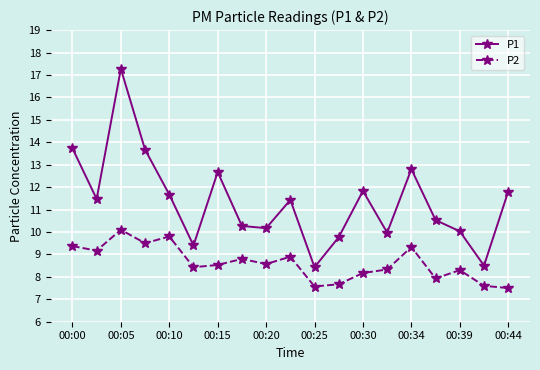

True or false: P2 and P1 cross at least once.

False